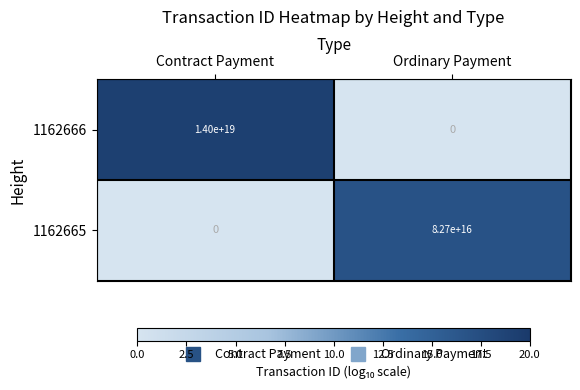

At Contract Payment, list the series in order from smallest to largest.

1162665, 1162666